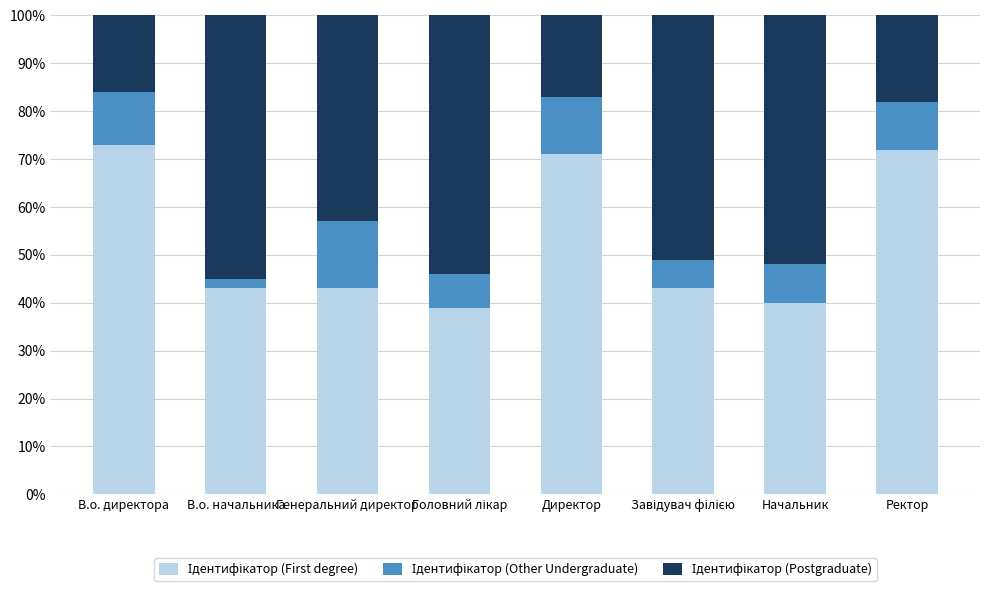

What is the total value across all series at Генеральний директор?

100.0